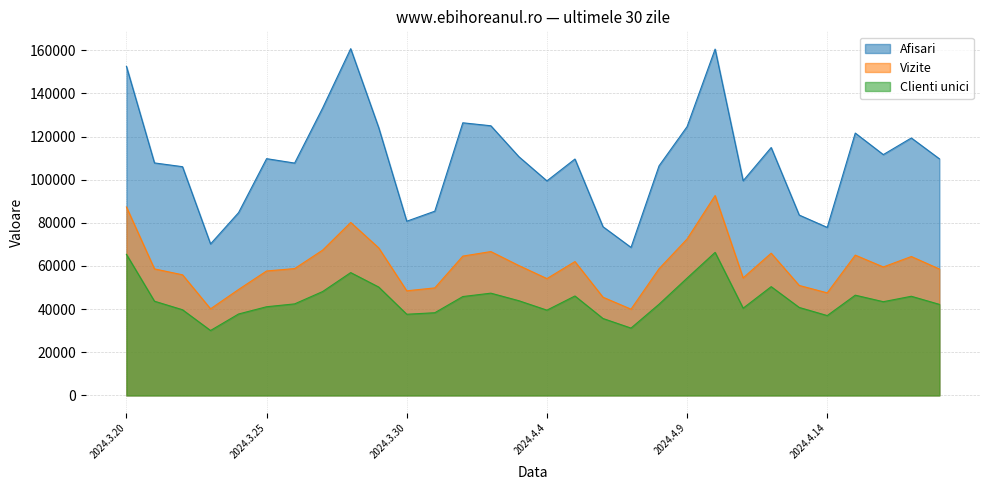

List the labels in order of Afisari value, smallest first.

2024.4.7, 2024.3.23, 2024.4.14, 2024.4.6, 2024.3.30, 2024.4.13, 2024.3.24, 2024.3.31, 2024.4.4, 2024.4.11, 2024.3.22, 2024.4.8, 2024.3.26, 2024.3.21, 2024.4.5, 2024.4.18, 2024.3.25, 2024.4.3, 2024.4.16, 2024.4.12, 2024.4.17, 2024.4.15, 2024.3.29, 2024.4.9, 2024.4.2, 2024.4.1, 2024.3.27, 2024.3.20, 2024.4.10, 2024.3.28